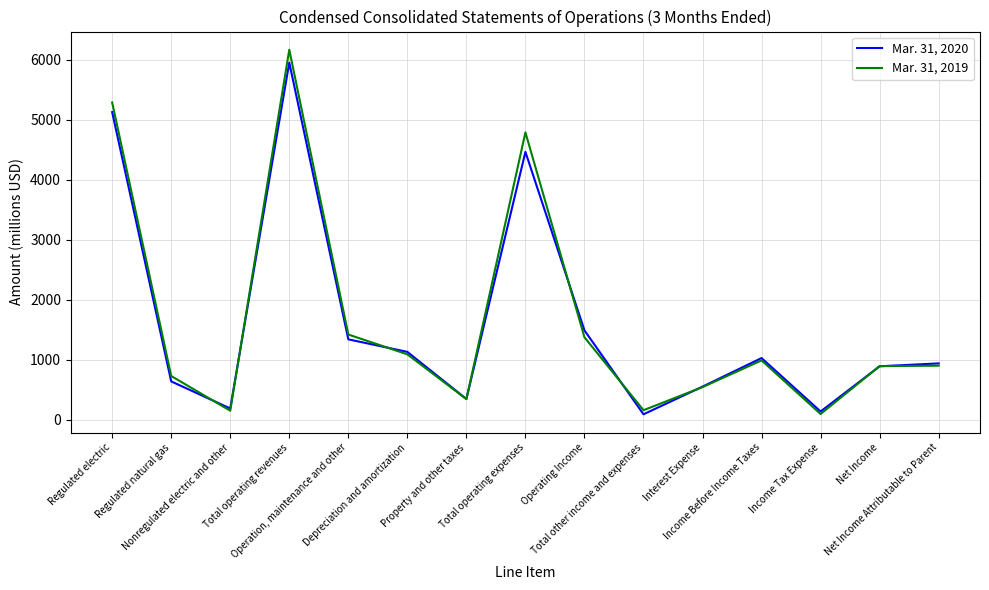

At which label does Mar. 31, 2019 first exceed 900?

Regulated electric